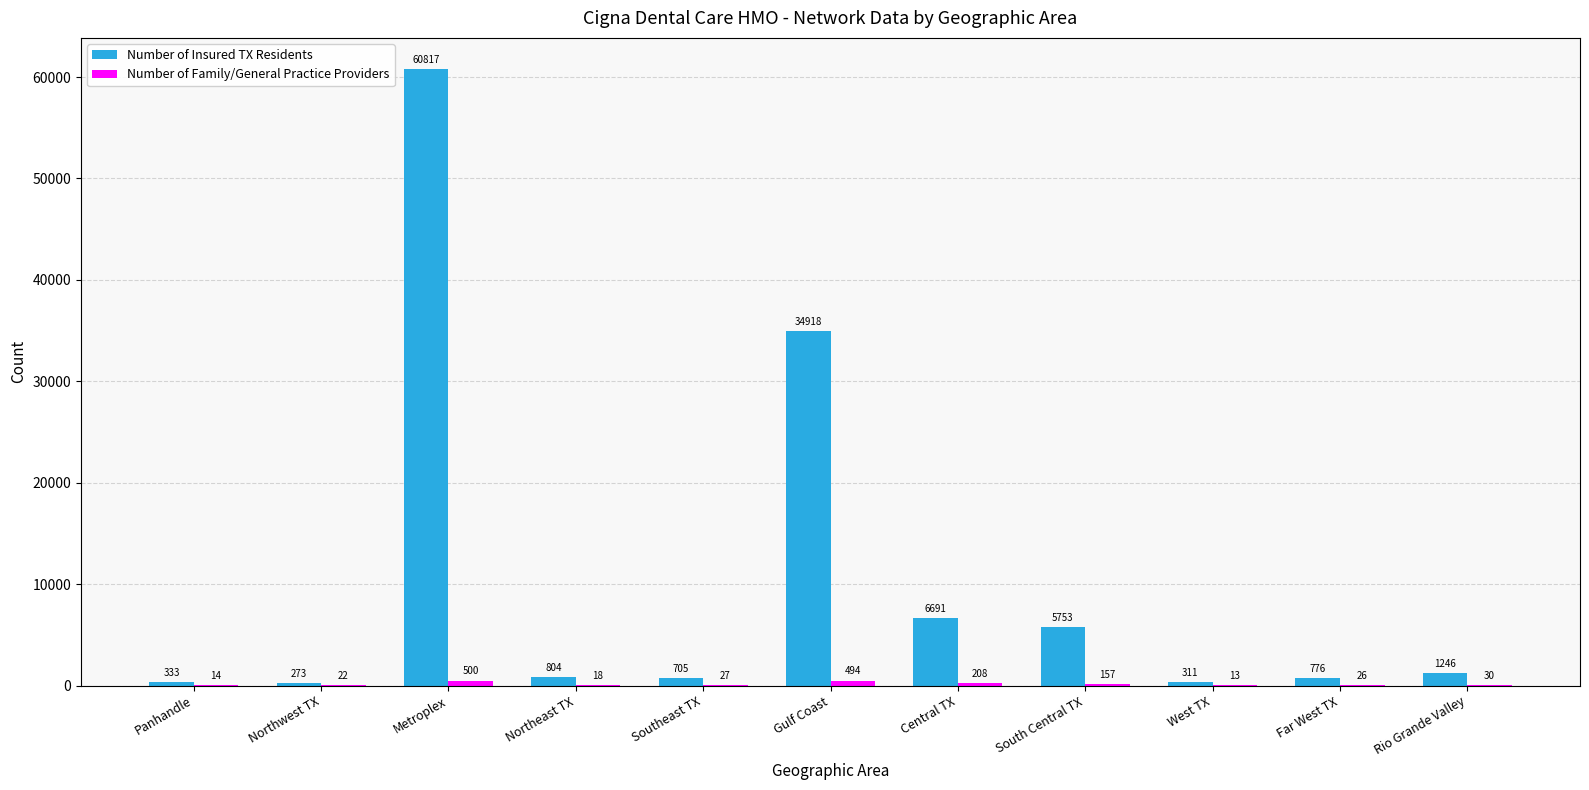

At which label does Number of Insured TX Residents first exceed 804?

Metroplex